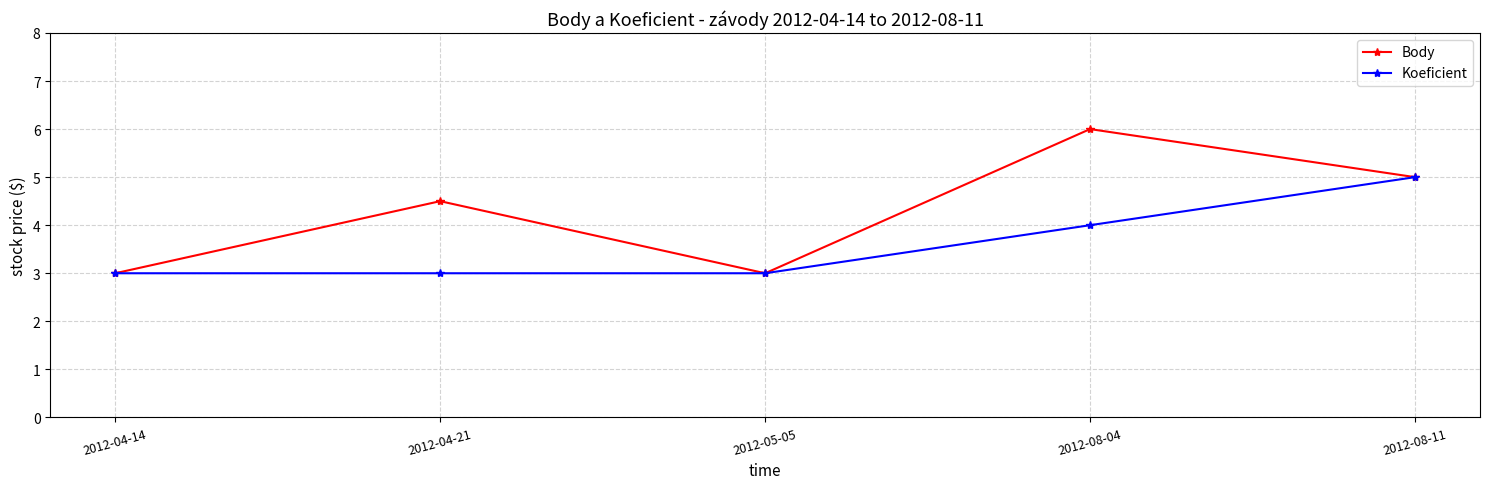

How many Body values are between 3 and 5?

4